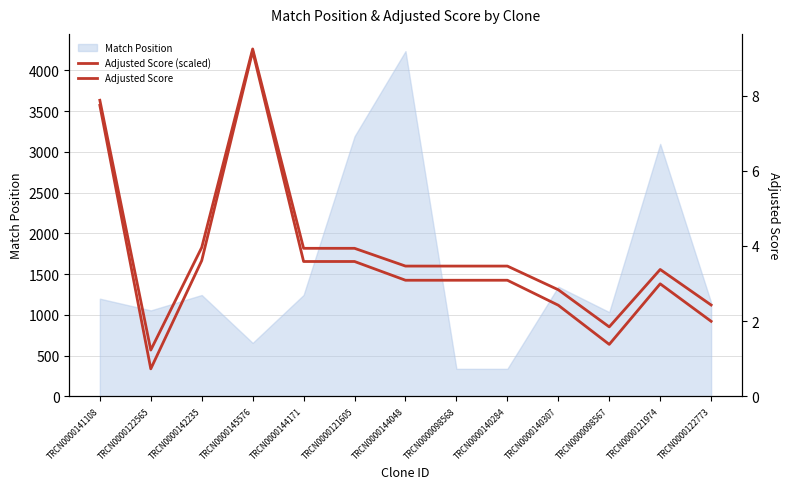

Where does the Adjusted Score (scaled) series first go above 1425?

TRCN0000141108